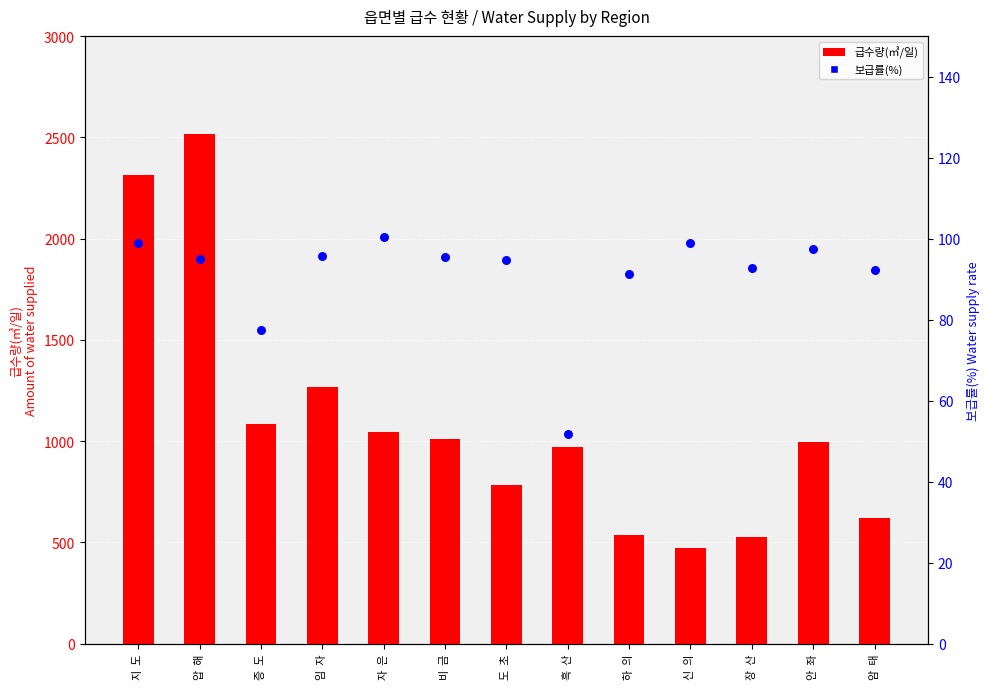

What is the total value across all series at 신  의?

570.9